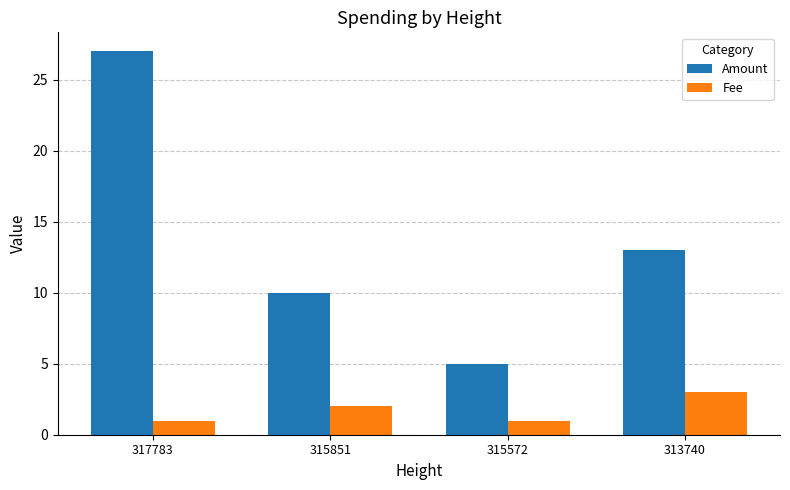

Read the Amount value at 313740, to the nearest 10.

10